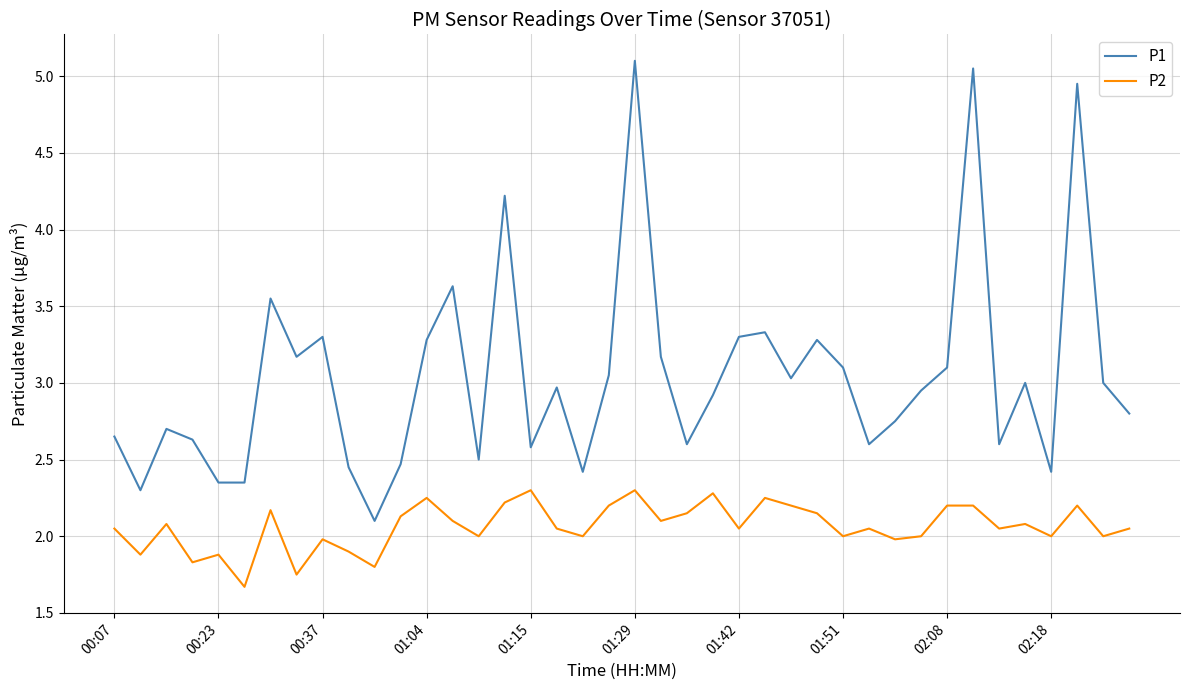

Which series has the widest spread of values?

P1